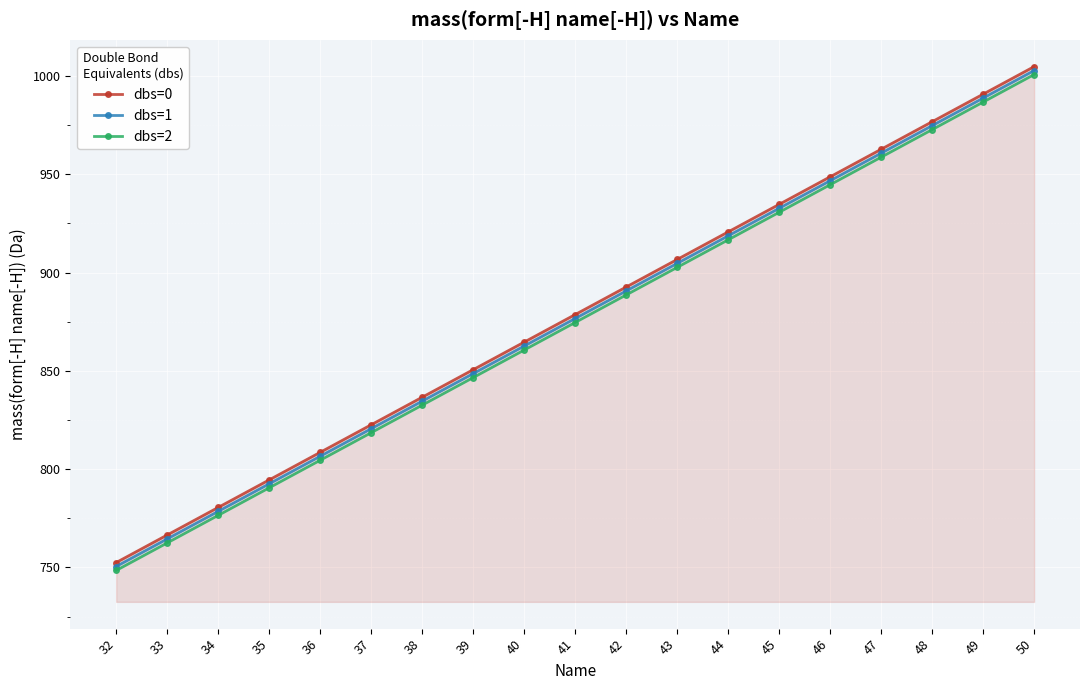

True or false: dbs=1 and dbs=0 cross at least once.

False